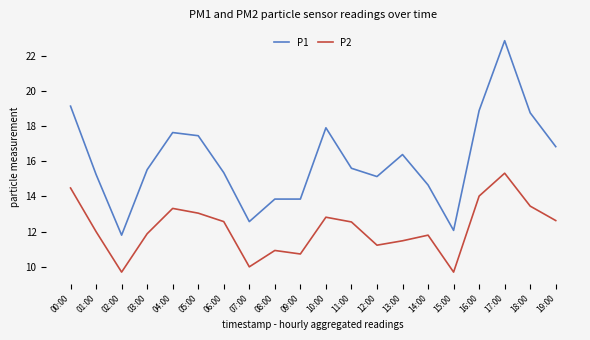

What are all the series names shown in the legend?

P1, P2